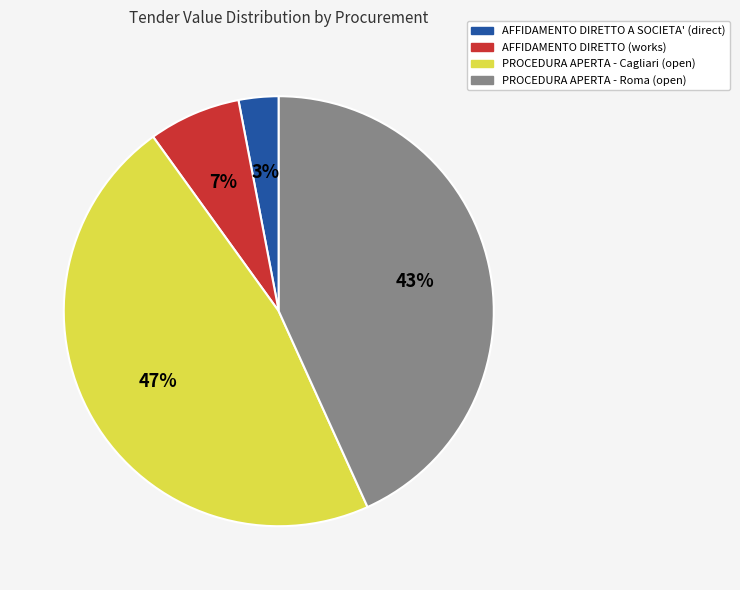

Is the sum of AFFIDAMENTO DIRETTO (works) and AFFIDAMENTO DIRETTO A SOCIETA' (direct) greater than half?

No